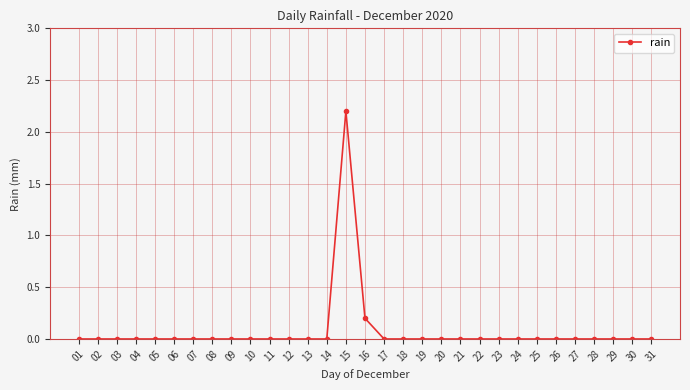

What is the sum of all values?

2.4